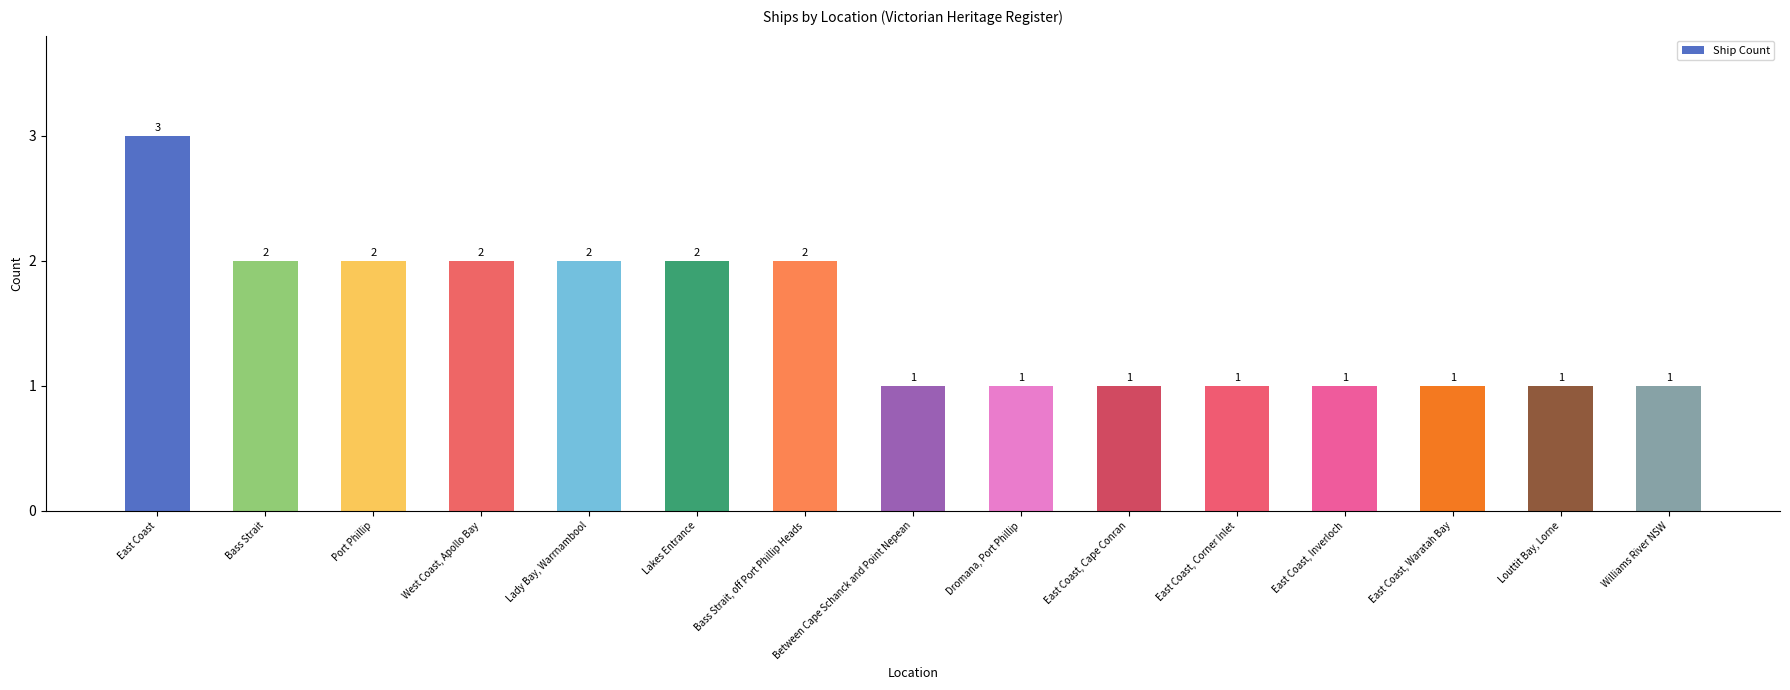

How many data points are above 1?

7